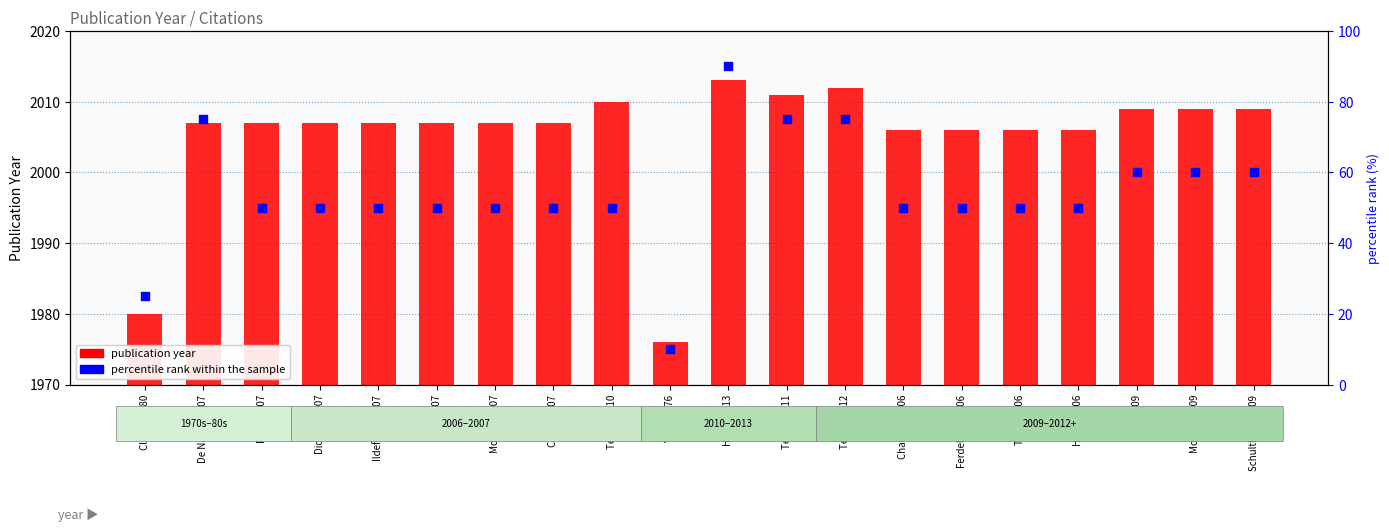

At which category is the sum across all series the highest?

Harris 2013